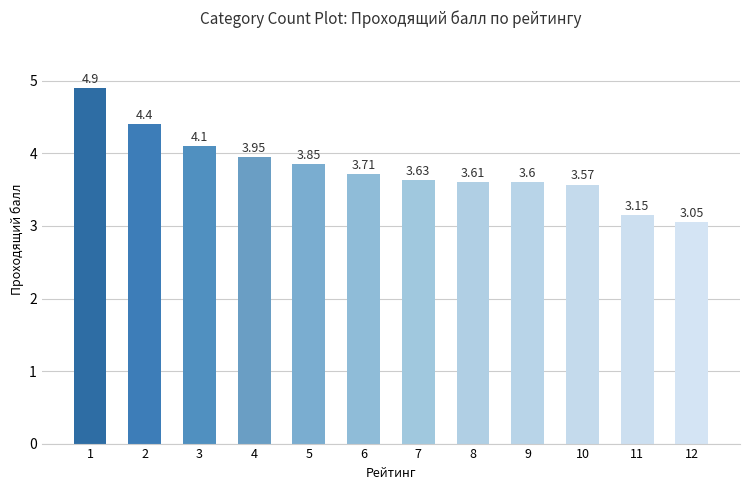

Approximately how many times larger is the value at 11 compared to 3?

0.8